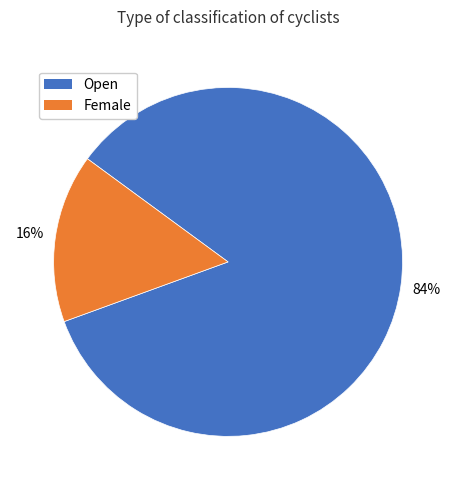

To the nearest percent, what is the average slice percentage?

50%